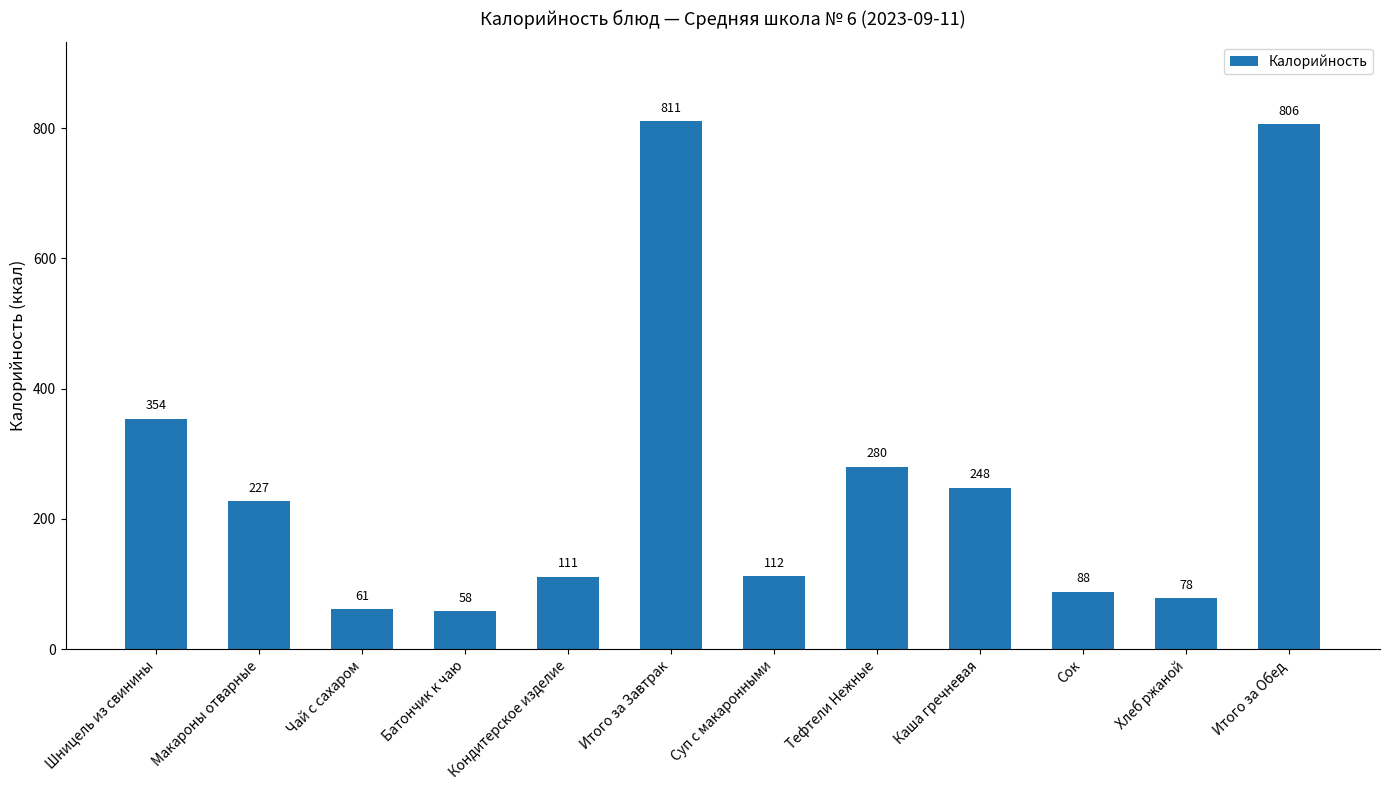

What position from the left is Батончик к чаю?

4